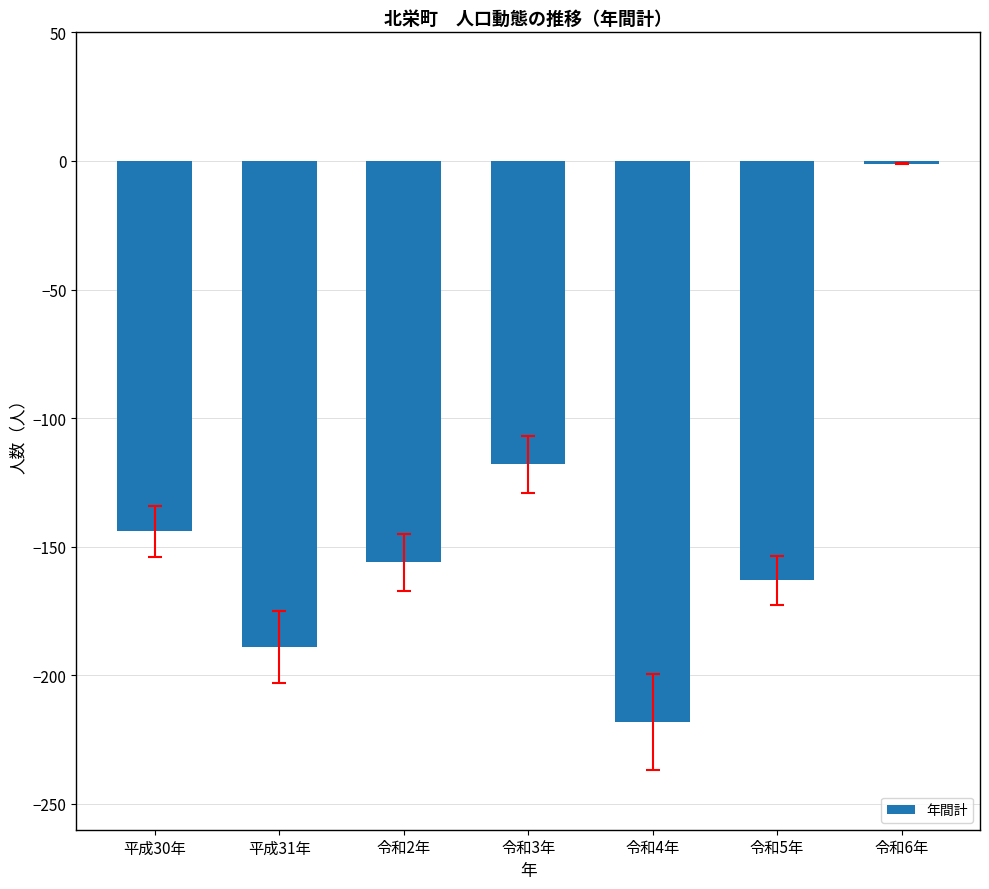

Rank the categories by value from highest to lowest.

令和6年, 令和3年, 平成30年, 令和2年, 令和5年, 平成31年, 令和4年